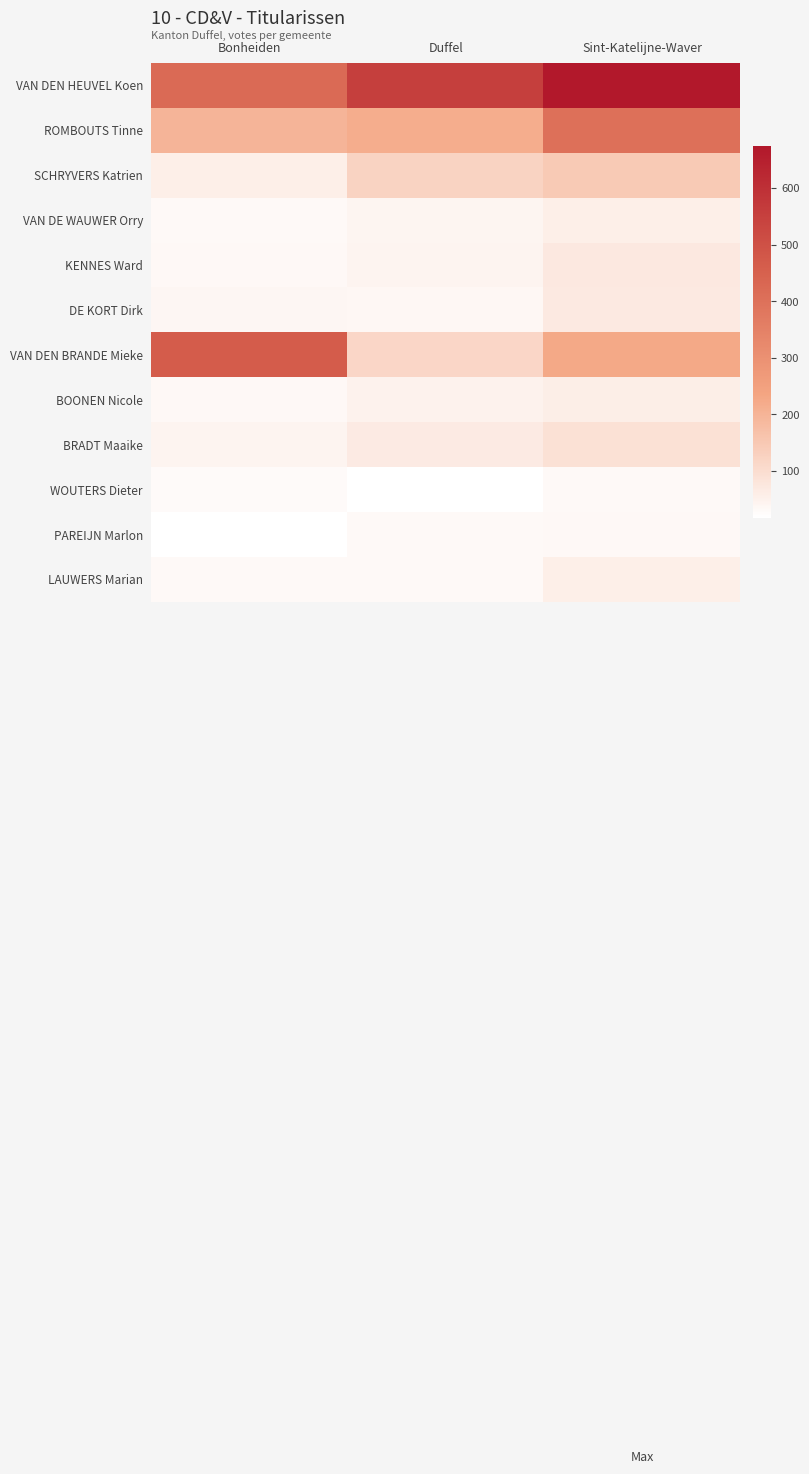

Reading left to right, what are all the values shown in this chart?

VAN DEN HEUVEL Koen: Bonheiden=422	Duffel=552	Sint-Katelijne-Waver=674
ROMBOUTS Tinne: Bonheiden=197	Duffel=217	Sint-Katelijne-Waver=403
SCHRYVERS Katrien: Bonheiden=56	Duffel=124	Sint-Katelijne-Waver=146
VAN DE WAUWER Orry: Bonheiden=30	Duffel=42	Sint-Katelijne-Waver=57
KENNES Ward: Bonheiden=34	Duffel=45	Sint-Katelijne-Waver=72
DE KORT Dirk: Bonheiden=39	Duffel=35	Sint-Katelijne-Waver=69
VAN DEN BRANDE Mieke: Bonheiden=464	Duffel=116	Sint-Katelijne-Waver=226
BOONEN Nicole: Bonheiden=33	Duffel=50	Sint-Katelijne-Waver=60
BRADT Maaike: Bonheiden=44	Duffel=68	Sint-Katelijne-Waver=91
WOUTERS Dieter: Bonheiden=29	Duffel=19	Sint-Katelijne-Waver=31
PAREIJN Marlon: Bonheiden=17	Duffel=30	Sint-Katelijne-Waver=33
LAUWERS Marian: Bonheiden=30	Duffel=32	Sint-Katelijne-Waver=58